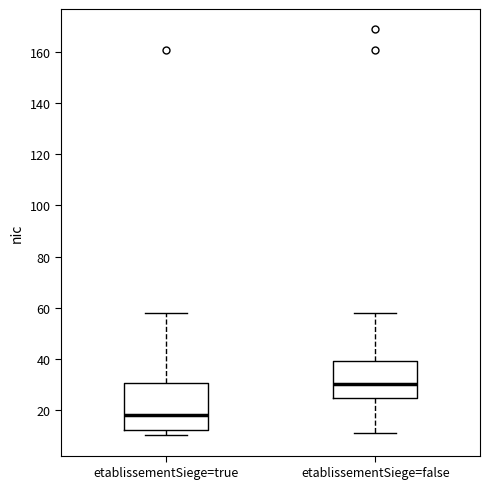

Reading left to right, read every box against the y-axis: the position of its median line, the range the box covers, and the ends of its whiskers. The values are not printed on the chart, so give them approximately, as read against the axis.

etablissementSiege=true: median 18, box 12 to 30, whiskers 10 to 58
etablissementSiege=false: median 30, box 24 to 40, whiskers 12 to 58